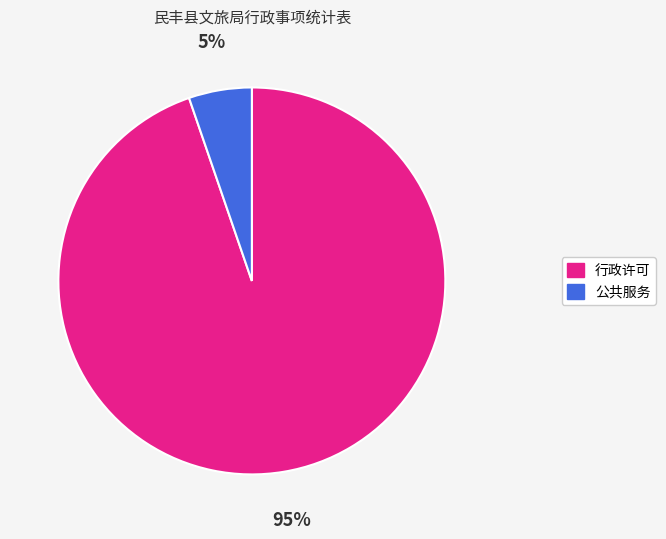

Which has a higher value, 行政许可 or 公共服务?

行政许可